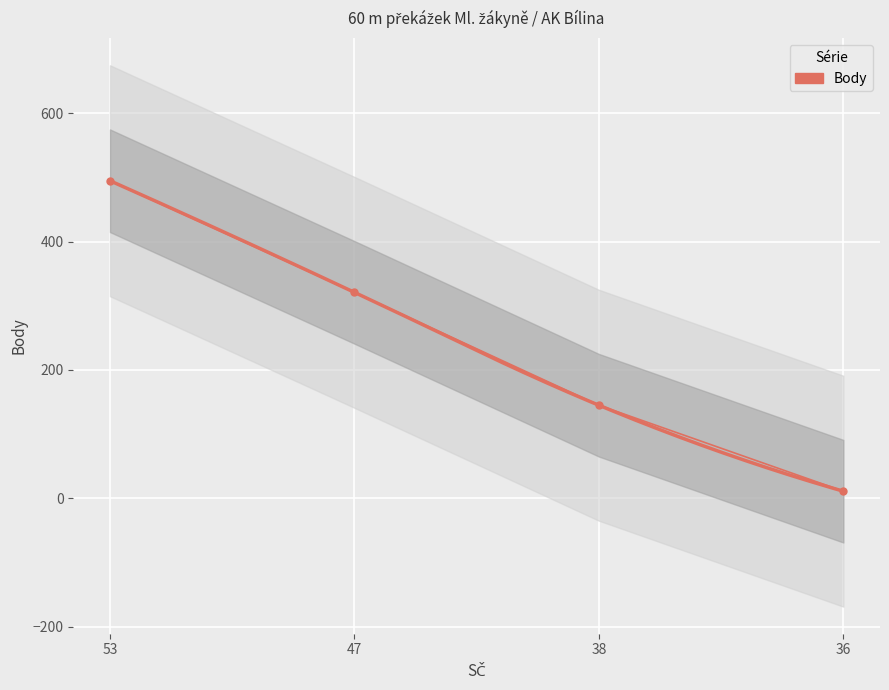

The chart shows a value of 495 at 53. True or false?

True